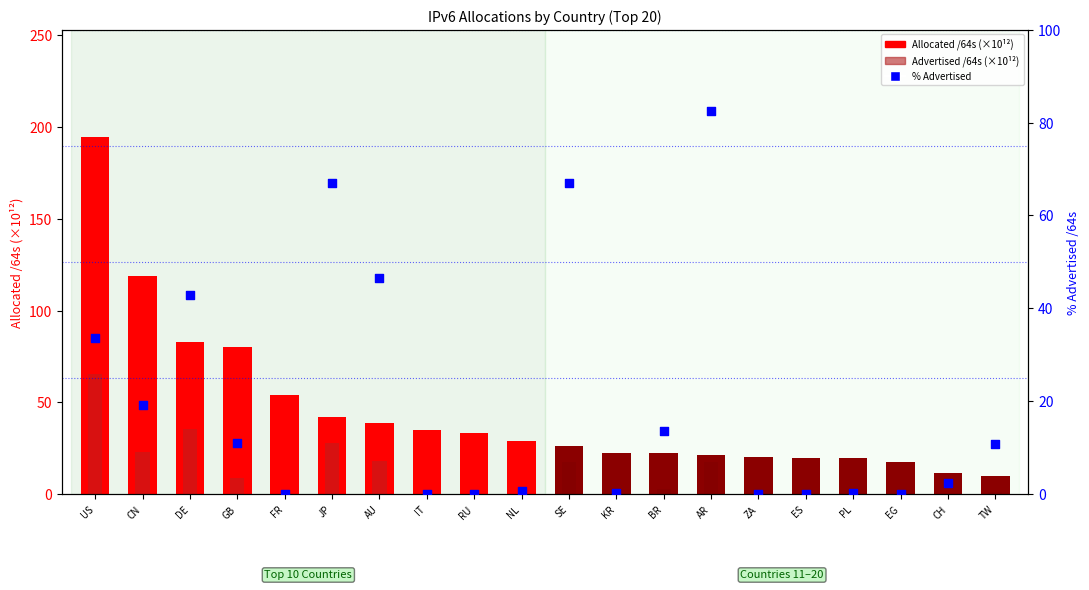

Which series reaches the minimum Y coordinate?

Advertised /64s (x10^12)